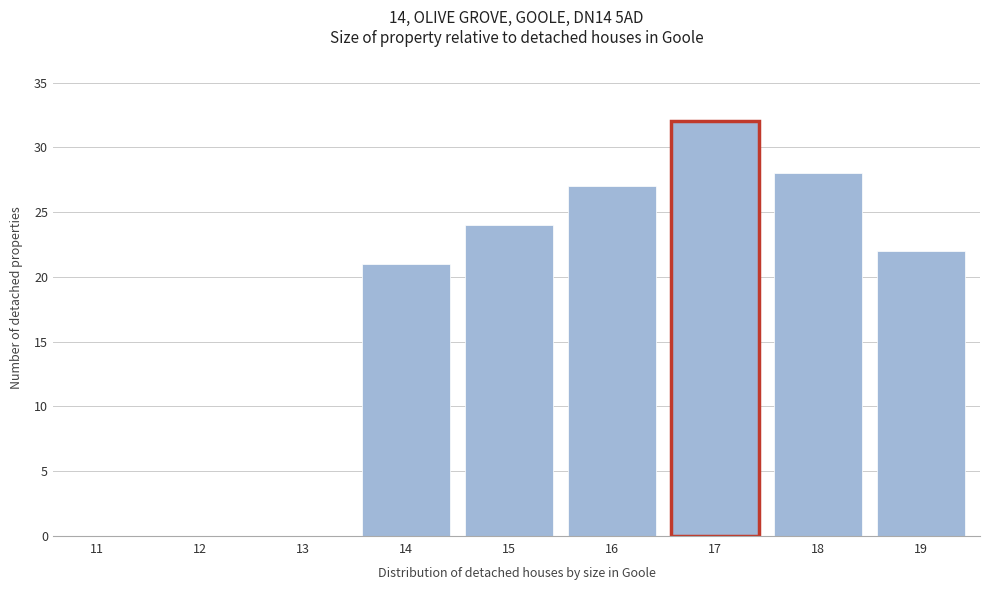

Reading right to left, extract all data points from this chart.

19=22	18=28	17=32	16=27	15=24	14=21	13=0	12=0	11=0